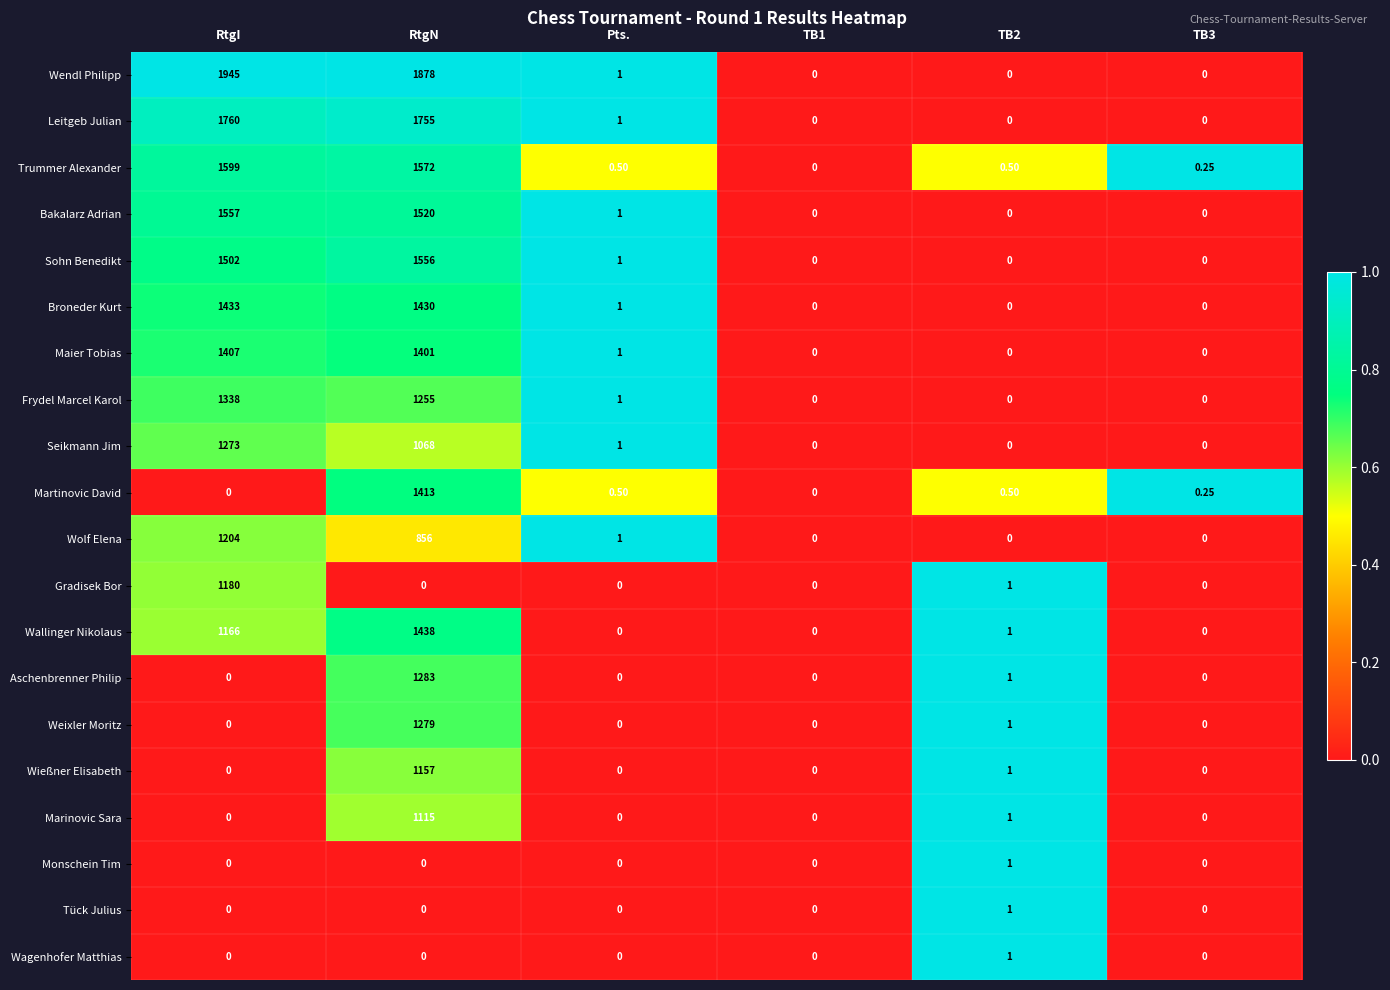

How many series are shown in this chart?

20